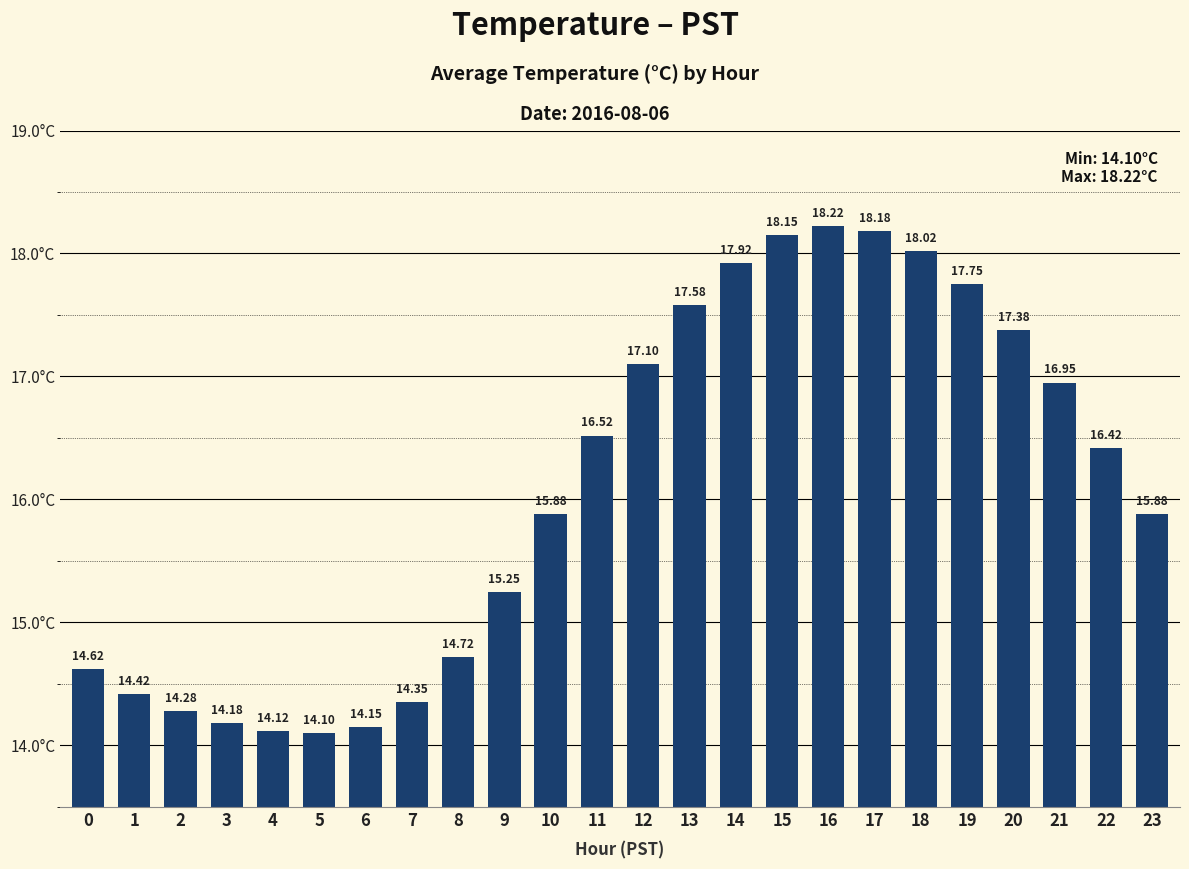

What value does the data have at 17?

18.2